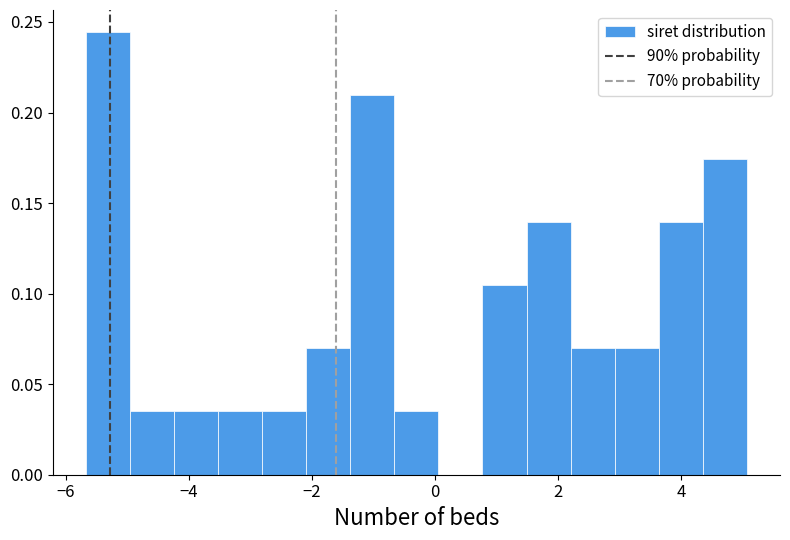

Around what value on the x-axis is the tallest bar? Give the approximate position of its centre, as read against the axis.

-5.4